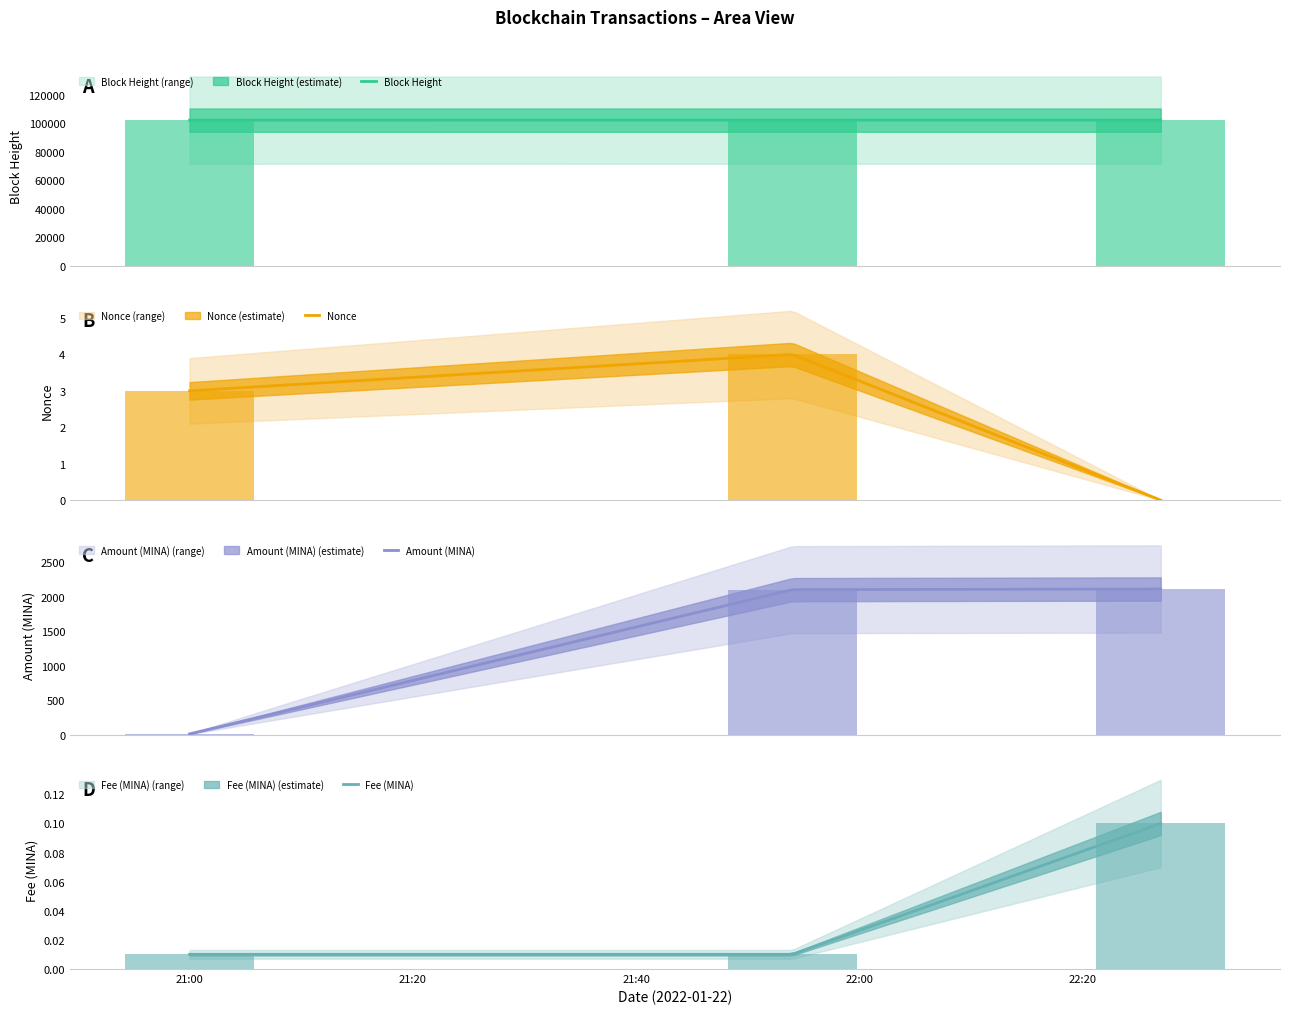

What is the difference between the BlockHeight values at 2022-01-22 22:27:00 and 2022-01-22 21:00:00?

22.0